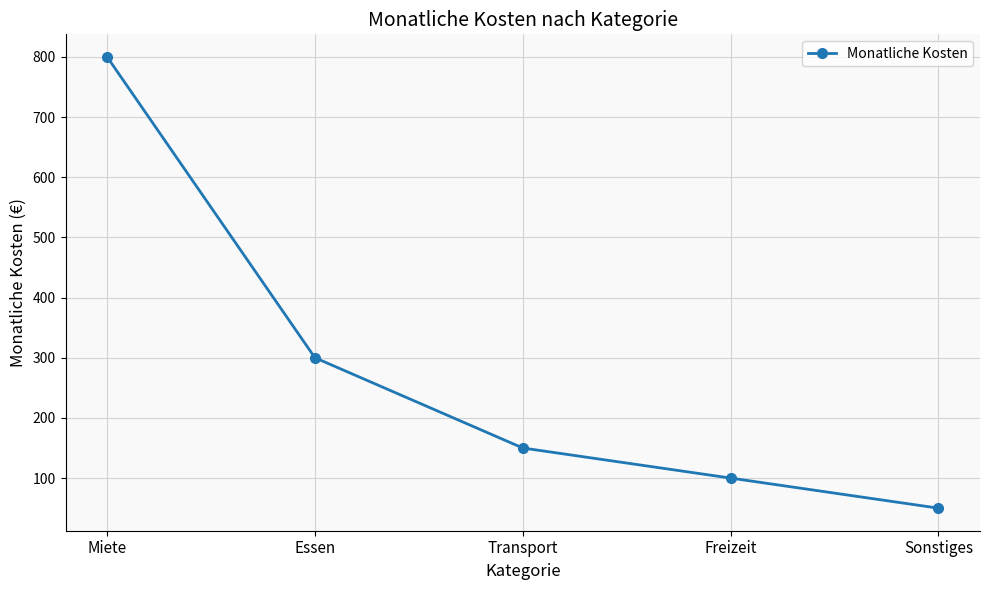

Is this an area chart (filled region under the line)?

No